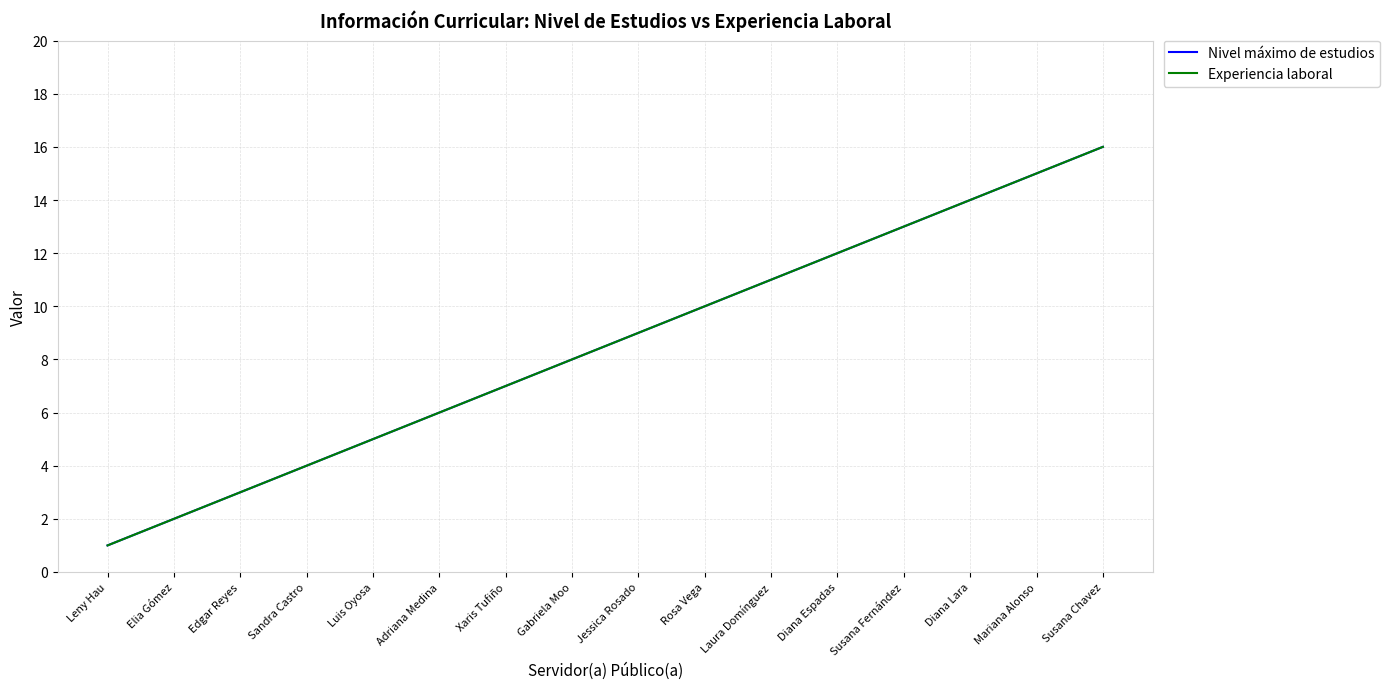

What is the label of the 3rd point from the right?

Diana Lara